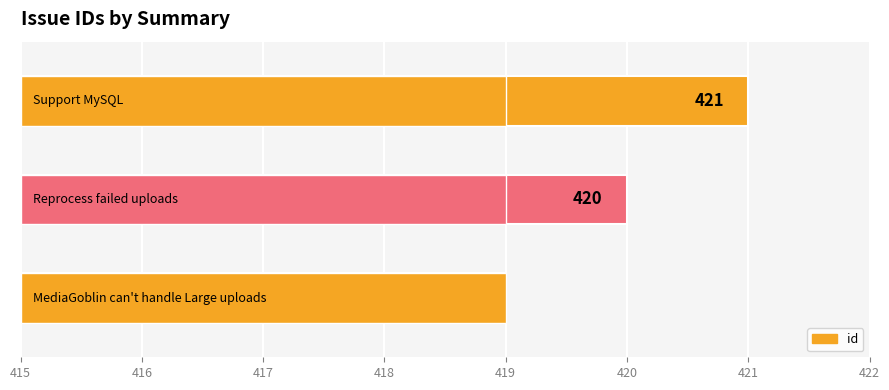

What is the smallest value displayed?

419